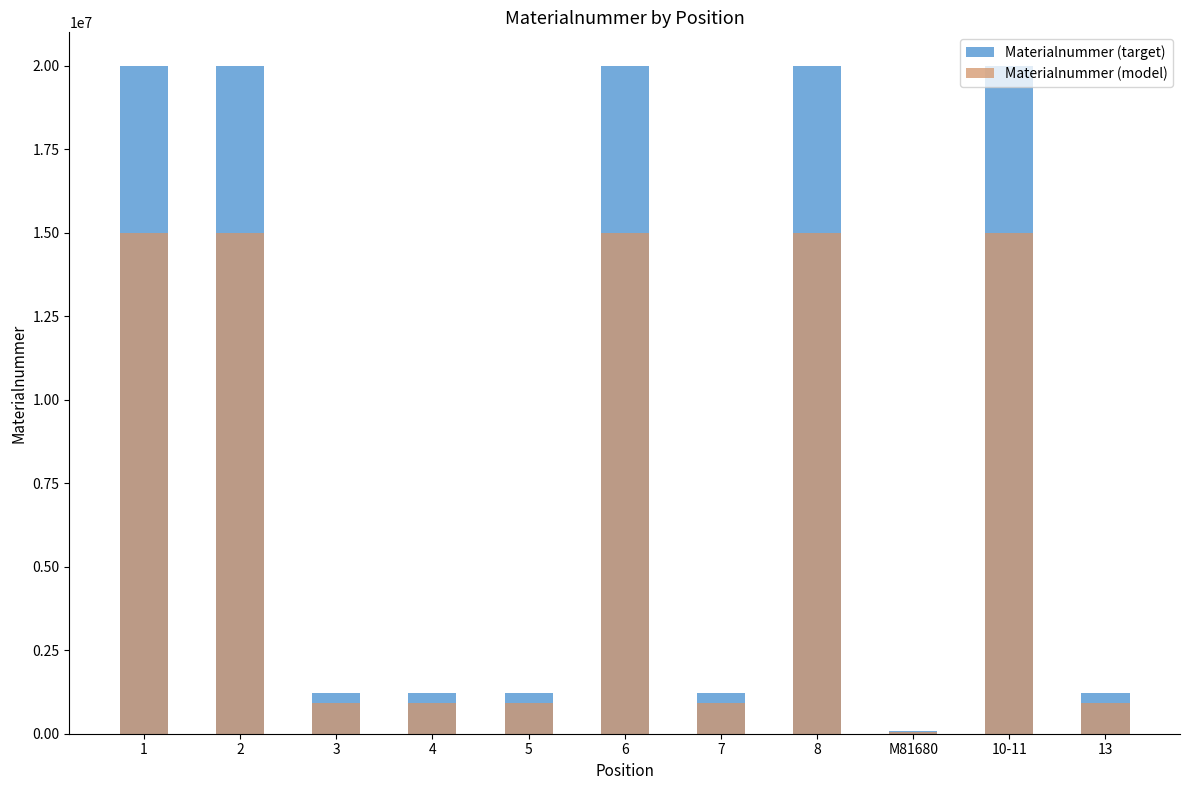

How many bars are there in each group?

2